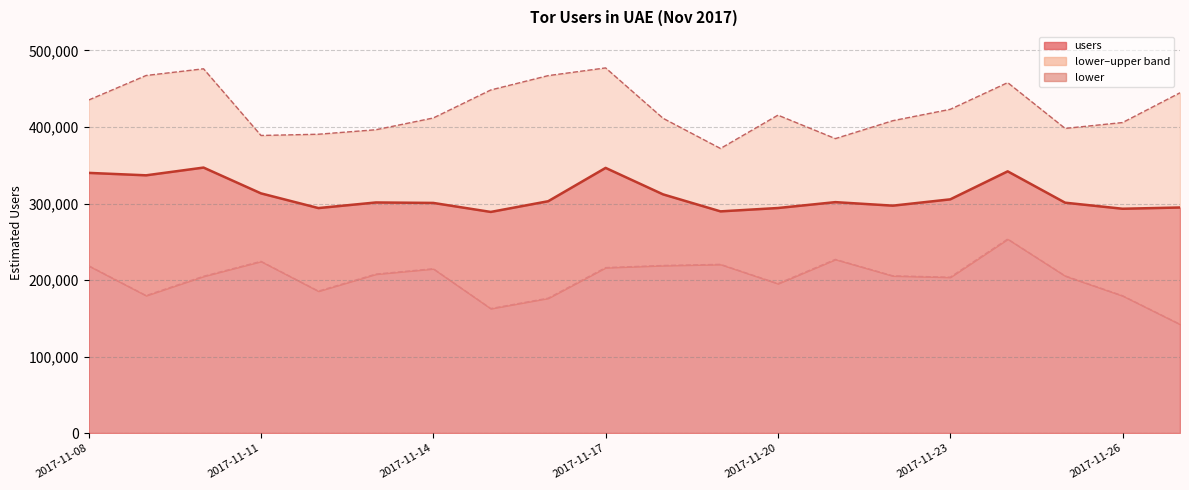

What is the difference between the users (line) values at 13 and 9?

44738